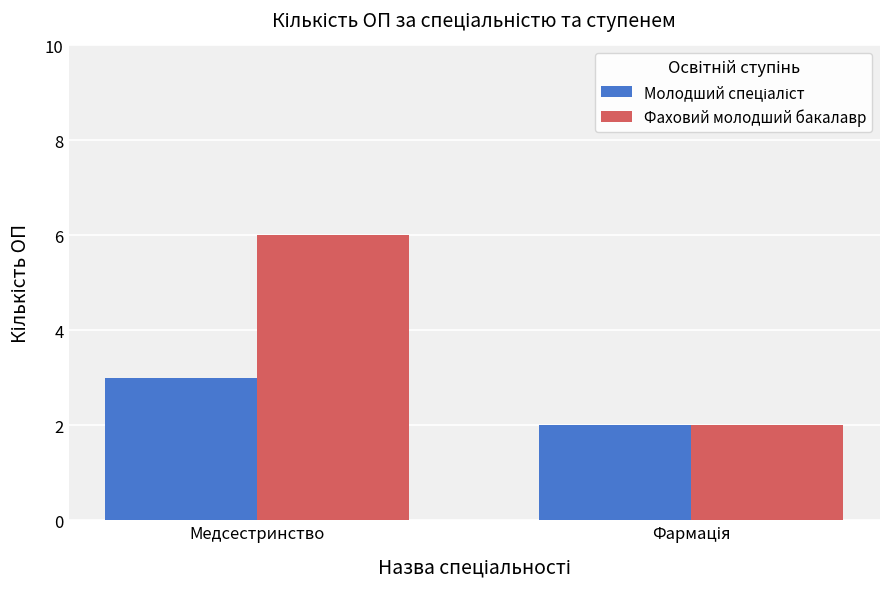

Which label corresponds to the largest value in the chart?

Медсестринство